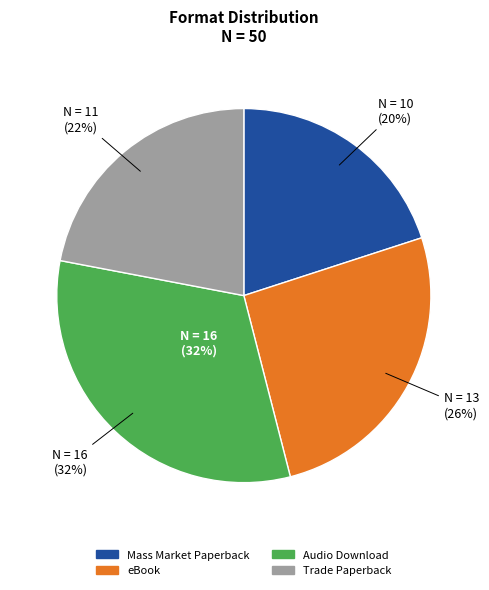

To the nearest percent, what is the average slice percentage?

25%